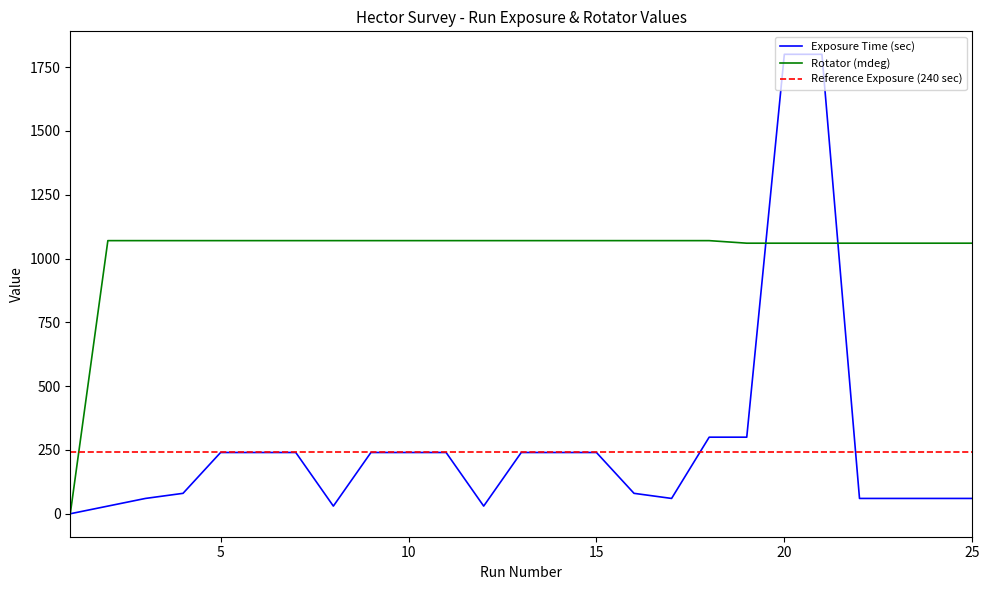

In Exposure Time (sec), how many points are lower than both neighbors (excluding endpoints)?

3